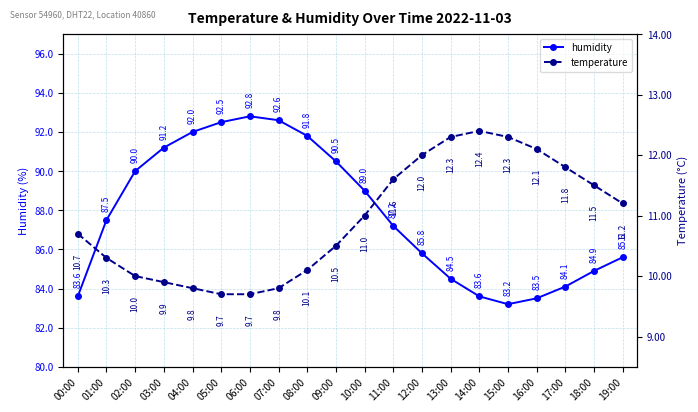

Is the value of humidity at 18:00 greater than the value of temperature at 11:00?

Yes